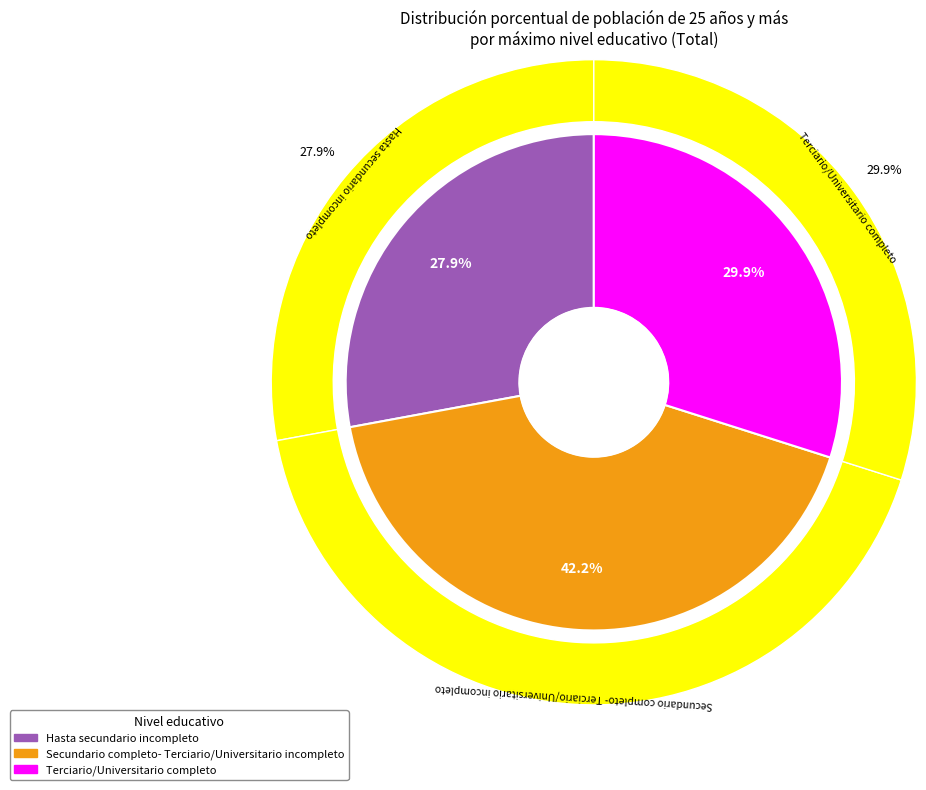

How many slices are in this pie chart?

3